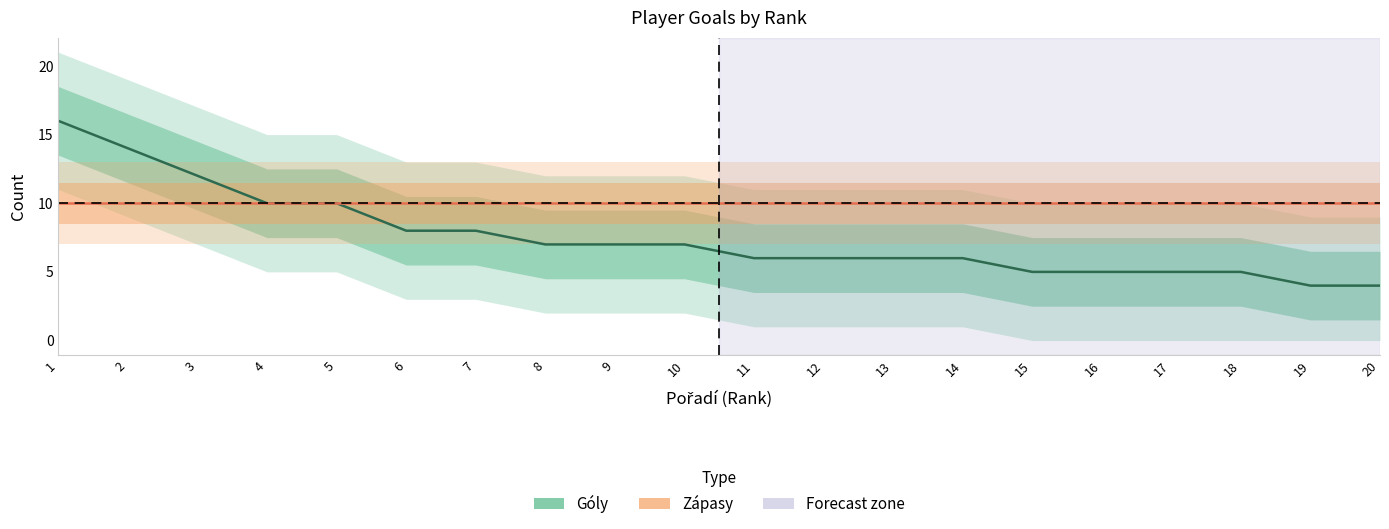

Count the number of values greater than 7.

7